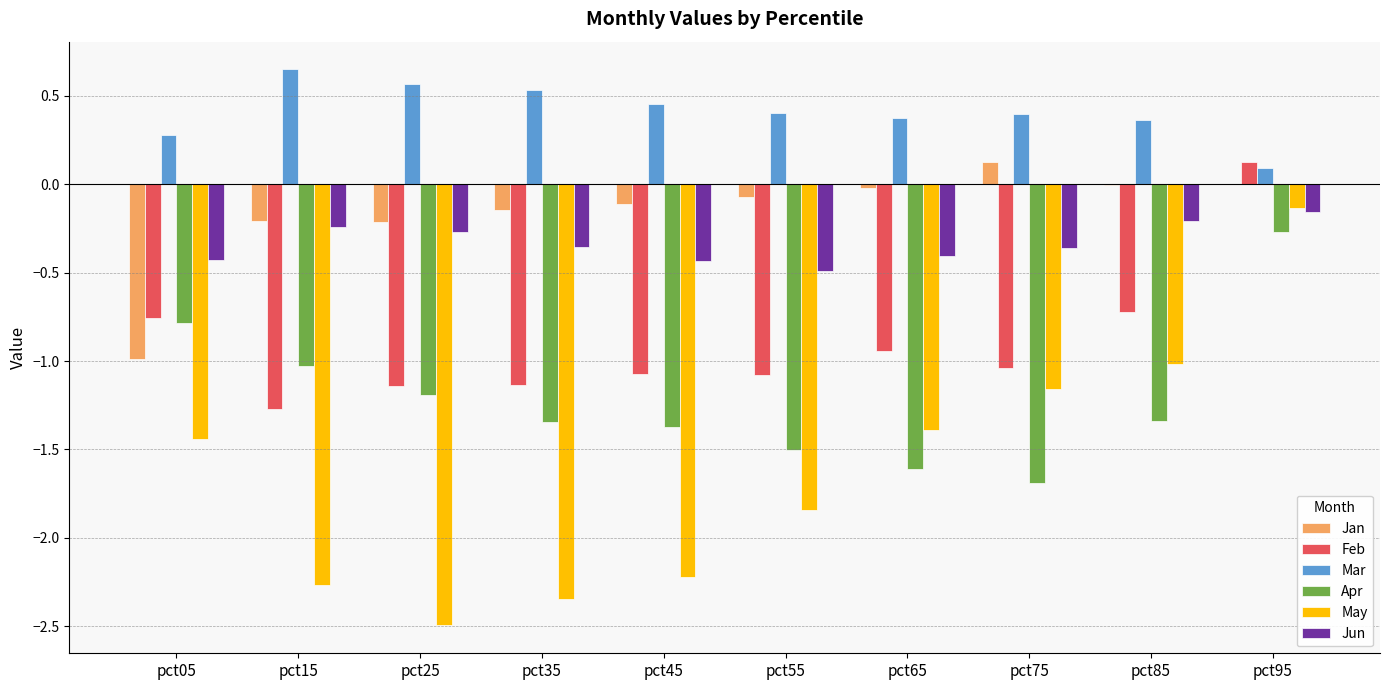

Which category has the highest value in the May series?

pct95